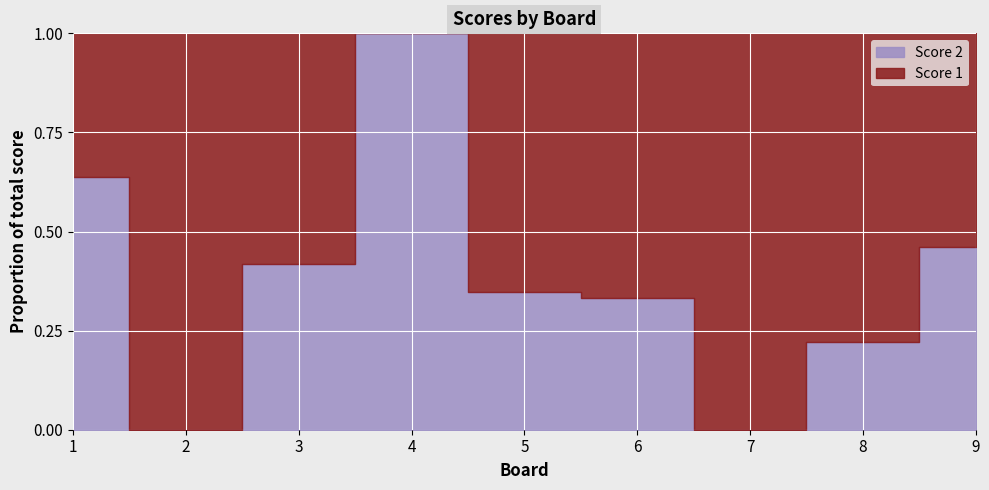

The value of Score 1 at 1 is 8. True or false?

True